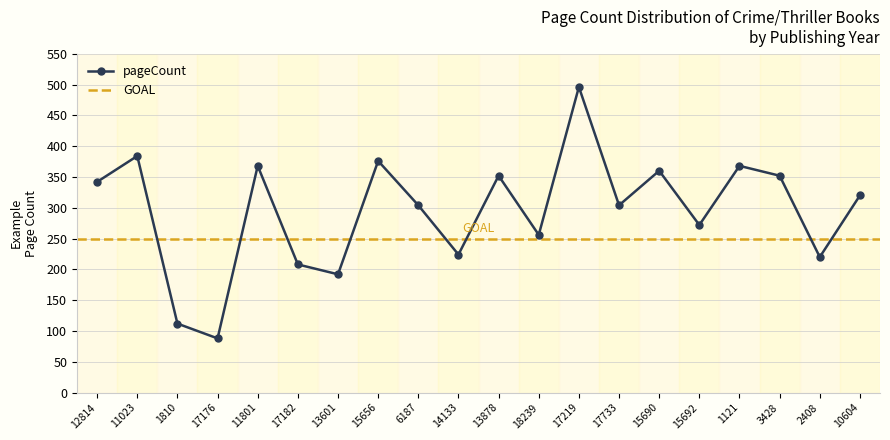

What is the sum of the values at 14133 and 11023?

608